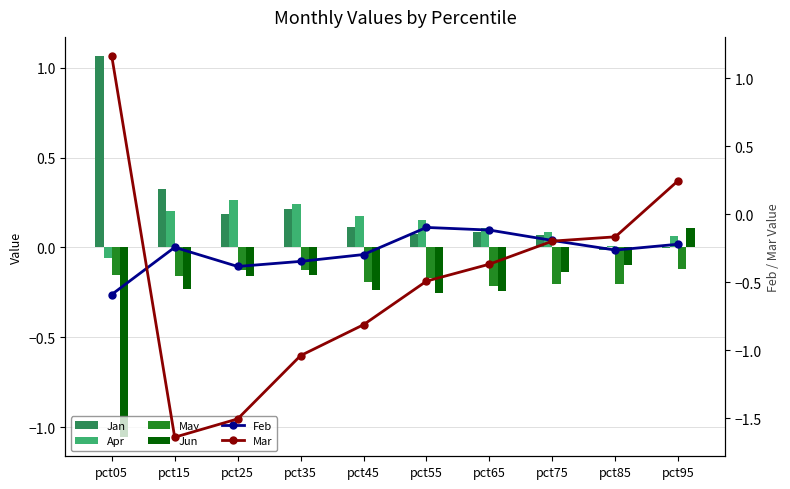

What are all the series names shown in the legend?

Jan, Apr, May, Jun, Feb, Mar